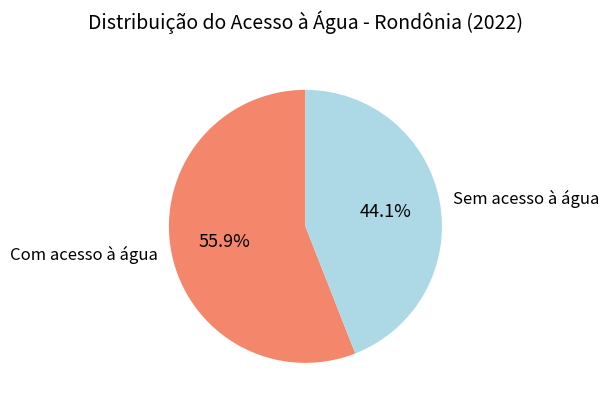

Which slice is the largest?

Com acesso à água